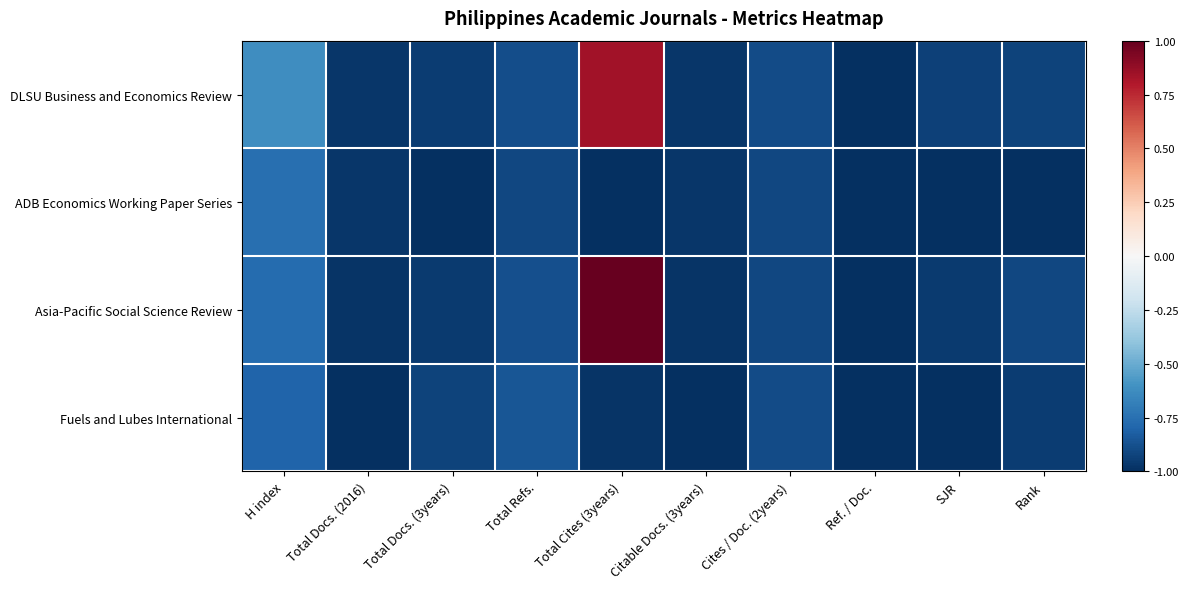

Which series has the largest total across all categories?

DLSU Business and Economics Review